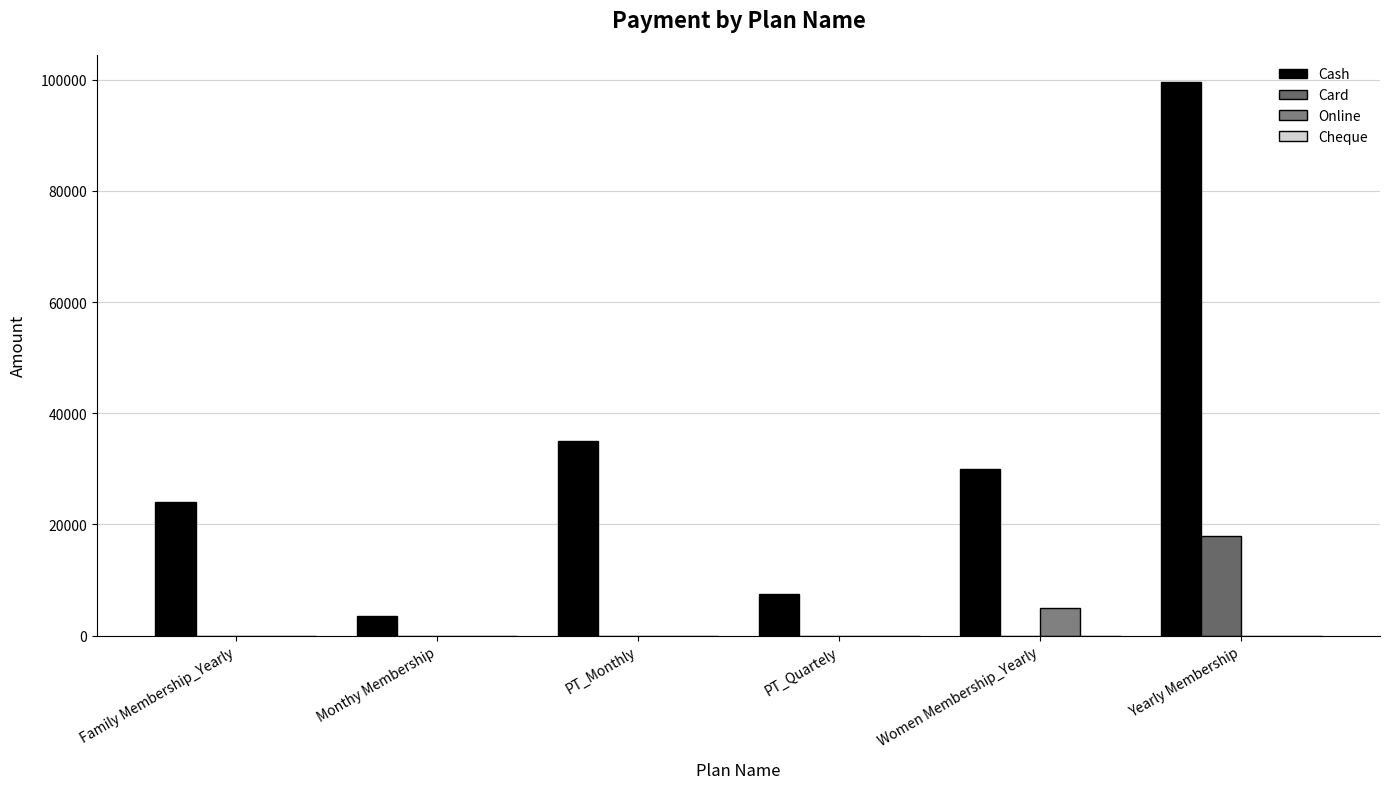

What is the difference between the maximum and minimum values in the Online series?

4999